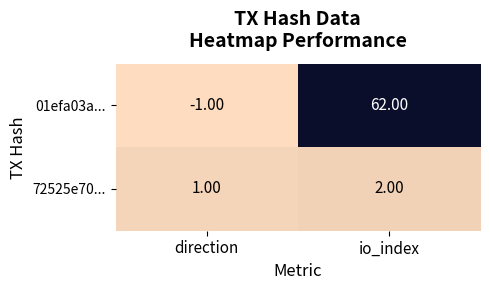

At which category is the sum across all series the highest?

io_index